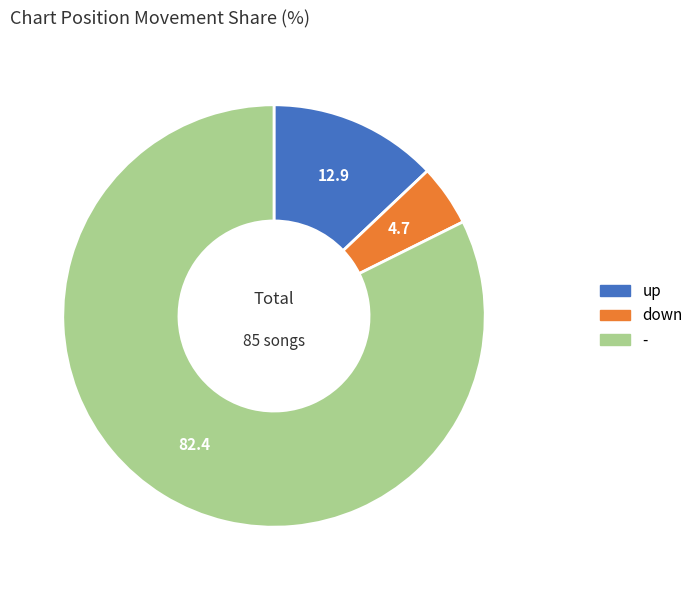

Is it true that down is 5% of the pie?

True